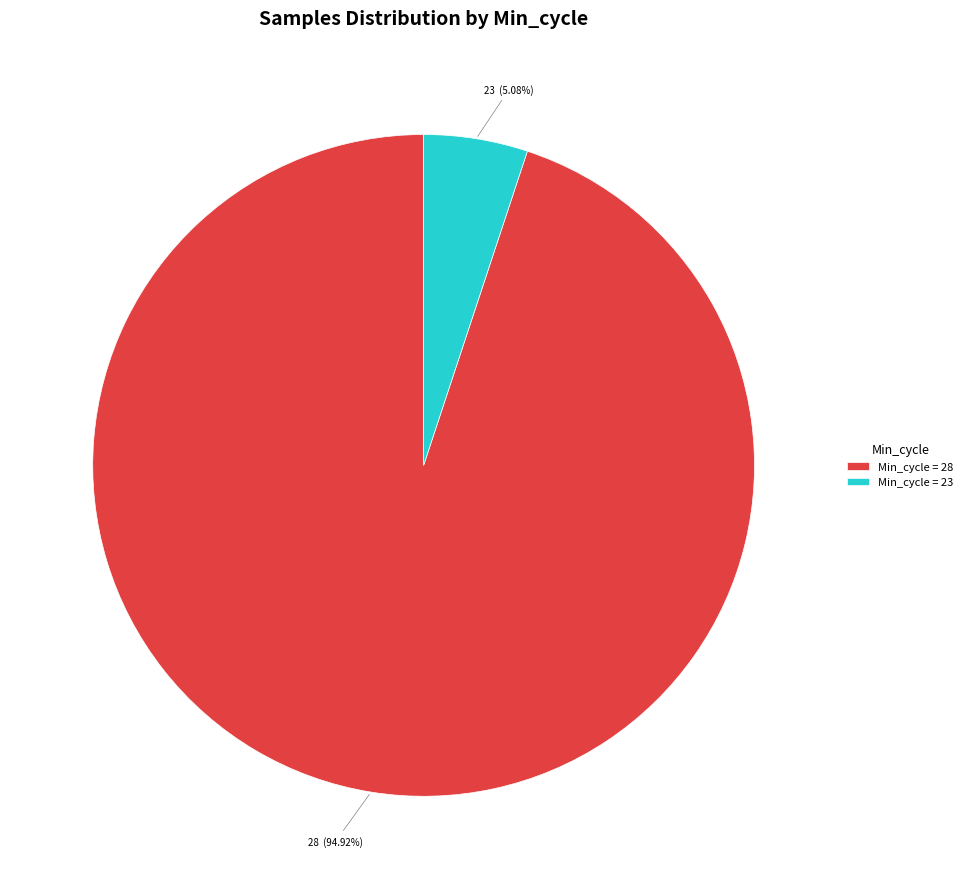

Is there any slice that represents more than half of the pie?

Yes